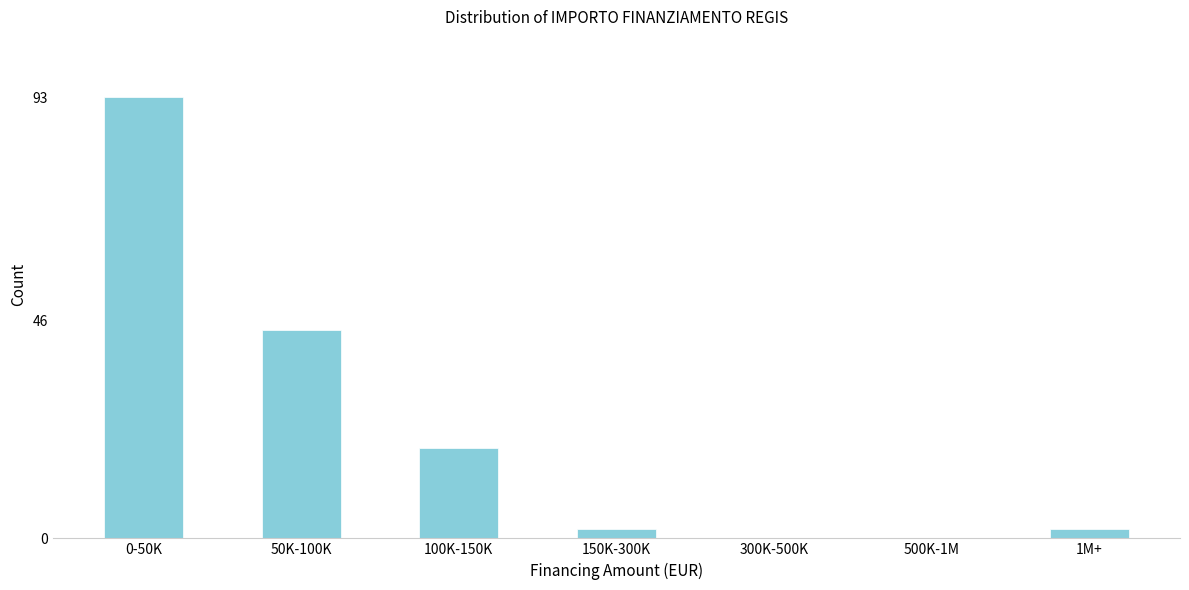

Reading left to right, what are all the values shown in this chart?

0-50K=93	50K-100K=44	100K-150K=19	150K-300K=2	300K-500K=0	500K-1M=0	1M+=2